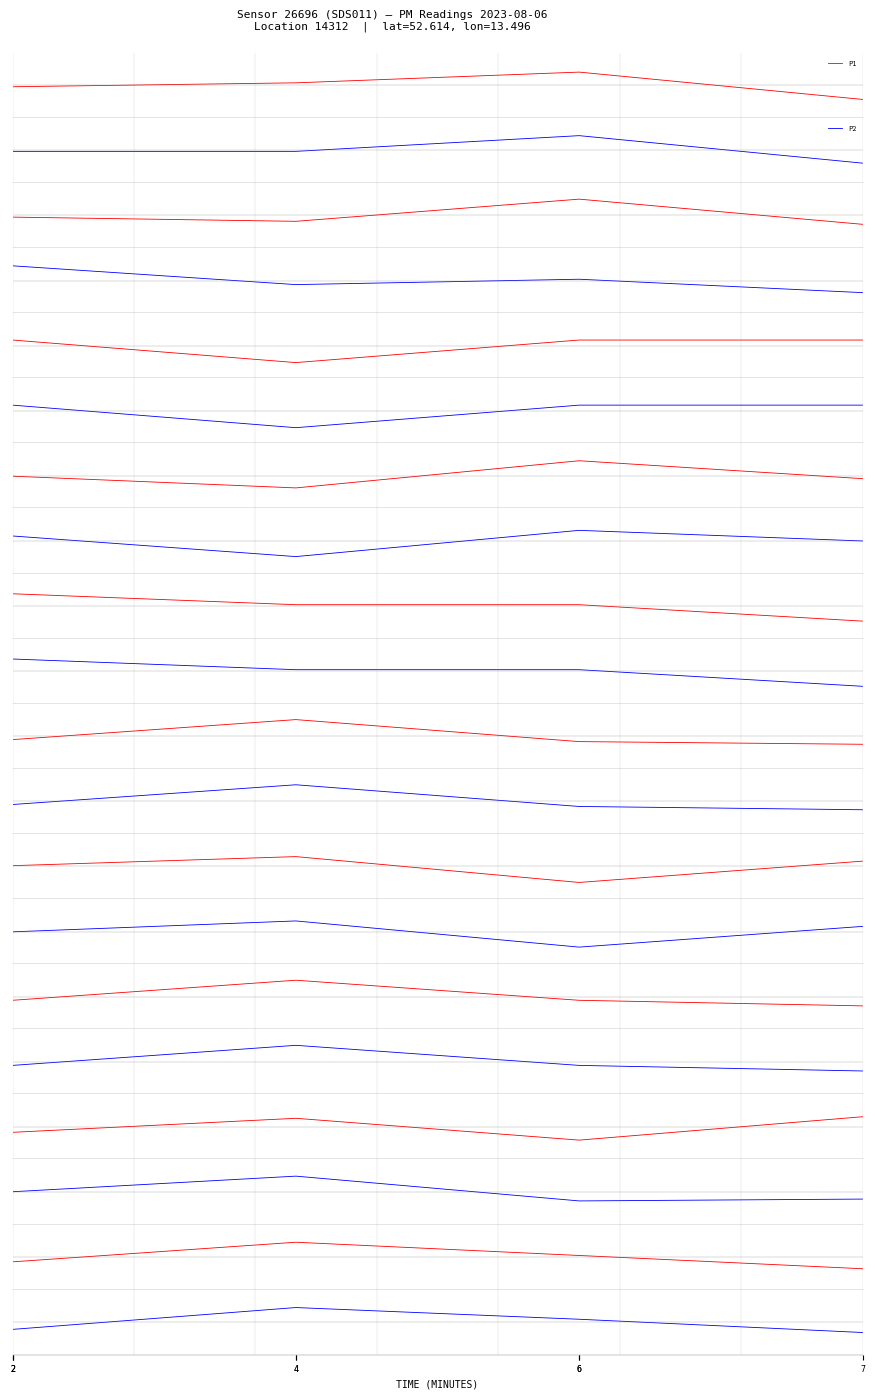

Between 2 and 7, which series saw the biggest shift?

P1